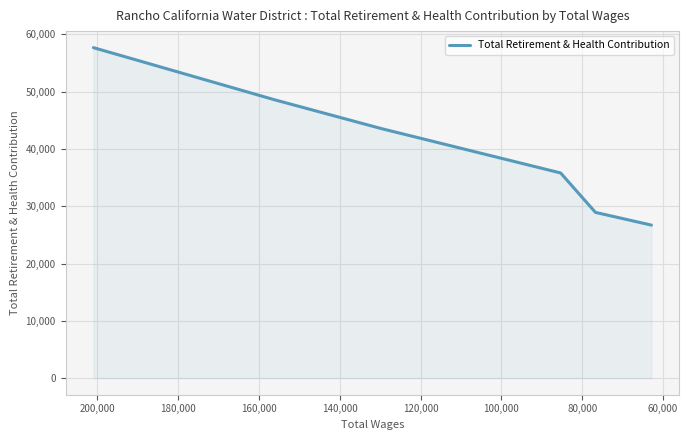

What is the difference between the maximum and minimum values?

30977